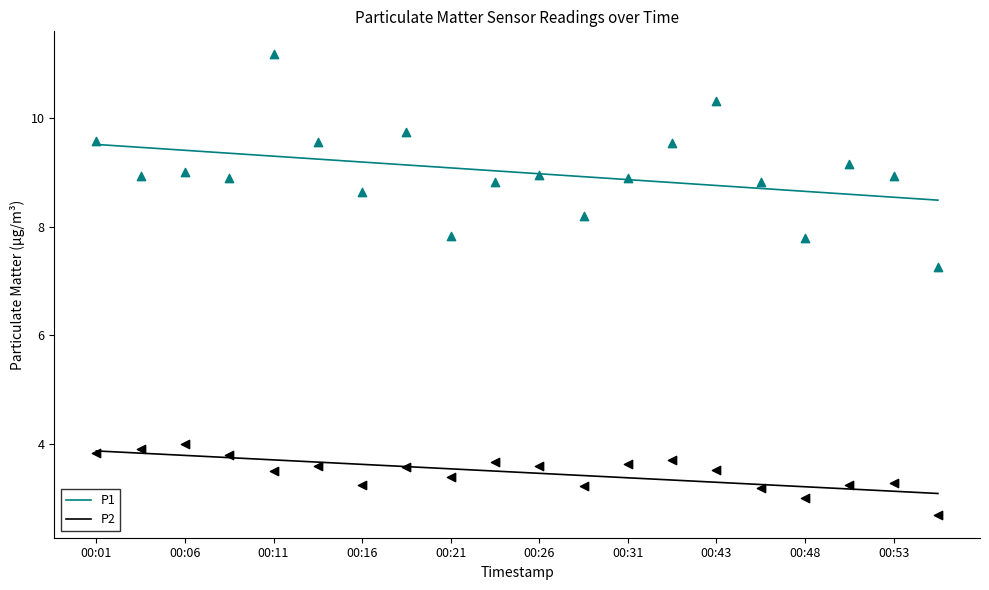

The value of P1 at 00:43 is 8.8. True or false?

True